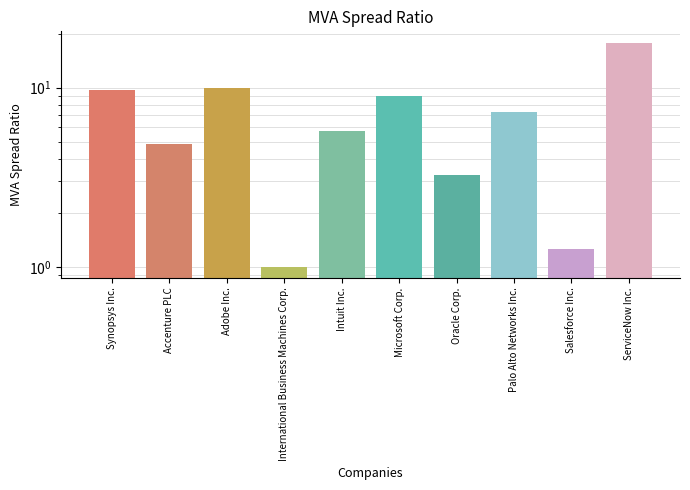

Between Intuit Inc. and Synopsys Inc., which is larger?

Synopsys Inc.